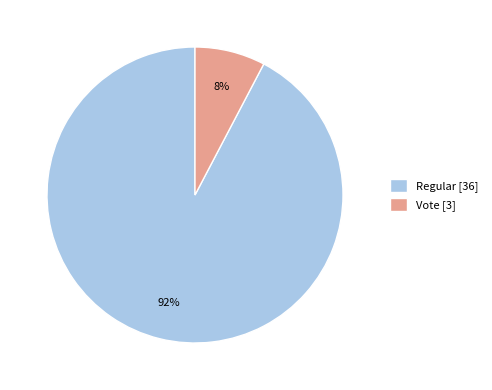

Which category accounts for the majority?

Regular